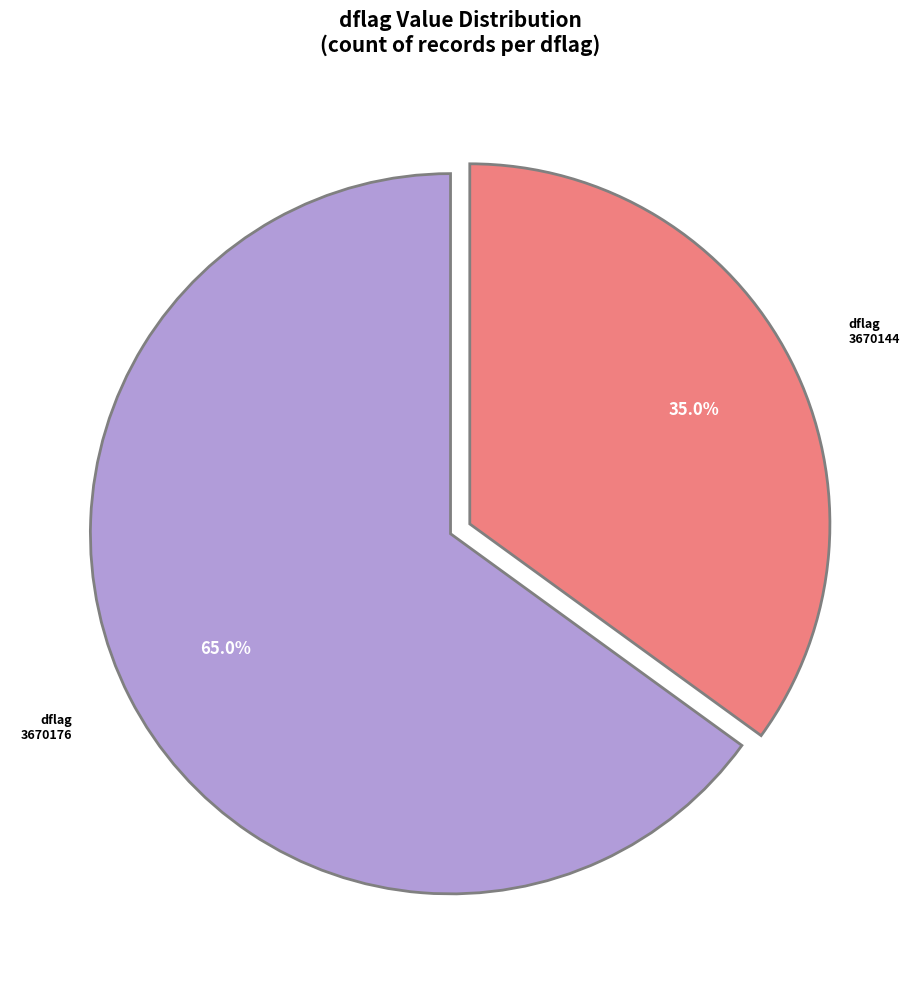

Which has a higher value, 3670176 or 3670144?

3670176